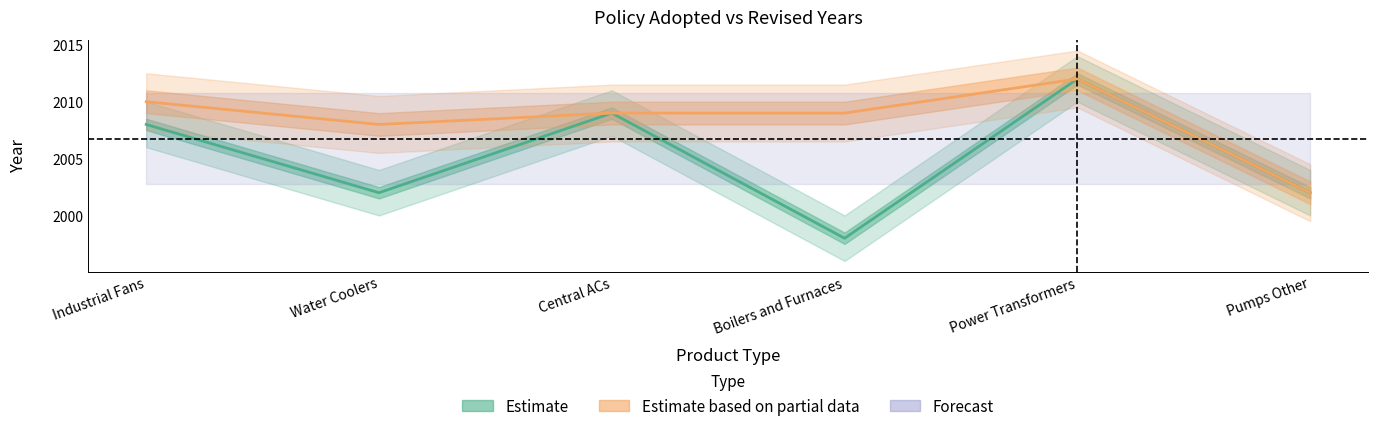

Reading left to right, list all the values displayed in this chart.

2008	2002	2009	1998	2012	2002